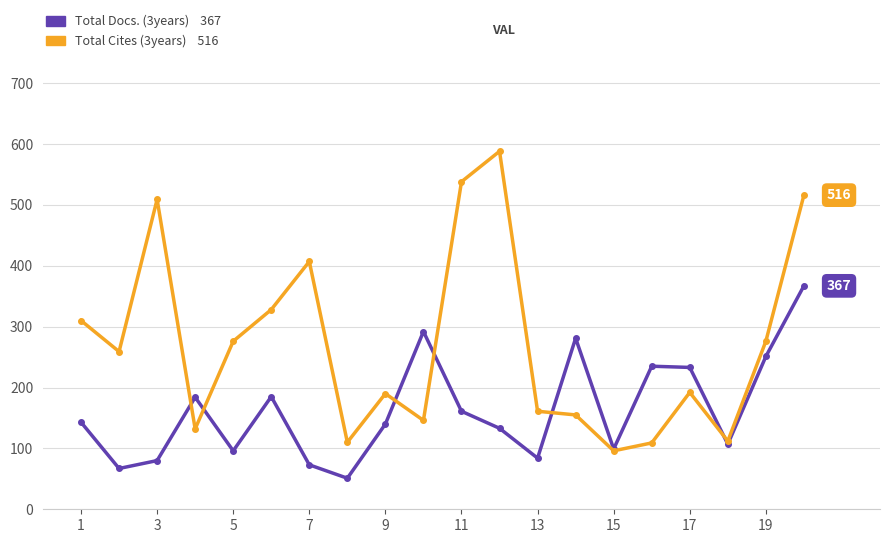

What is the greatest value displayed?

588